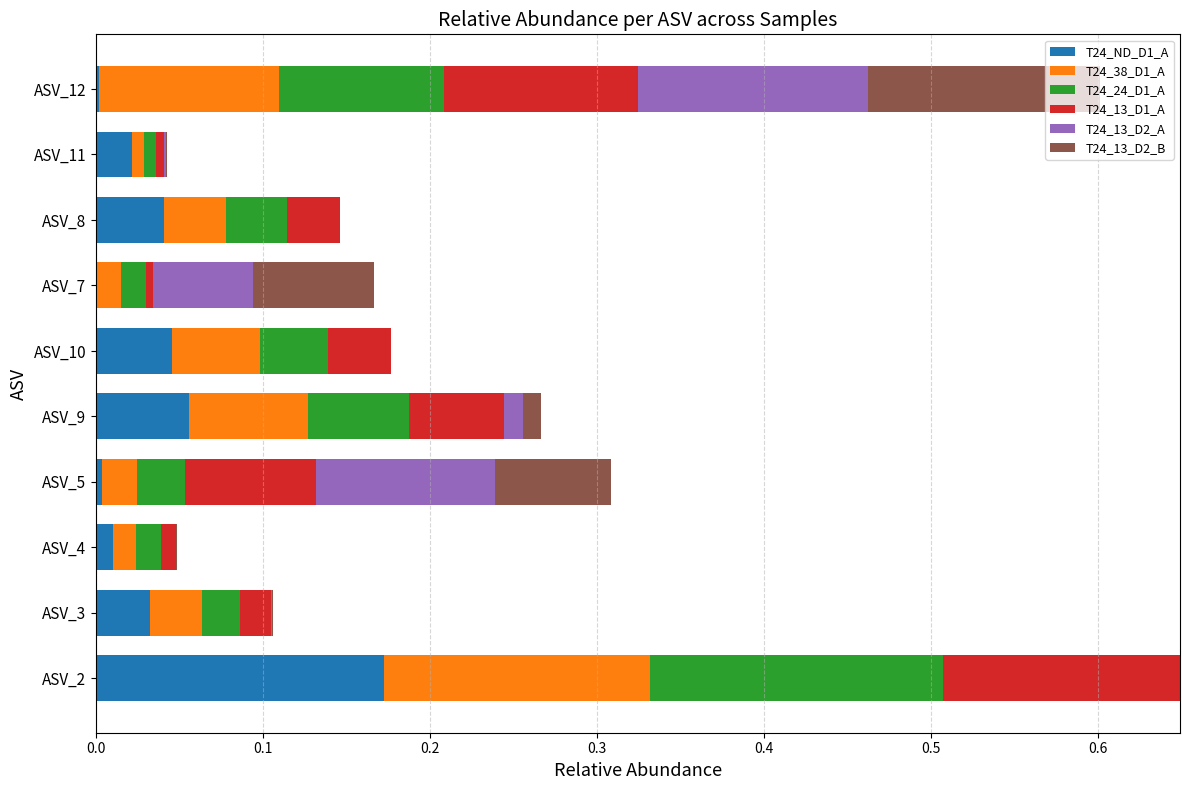

What is the total value across all series at ASV_2?

0.6